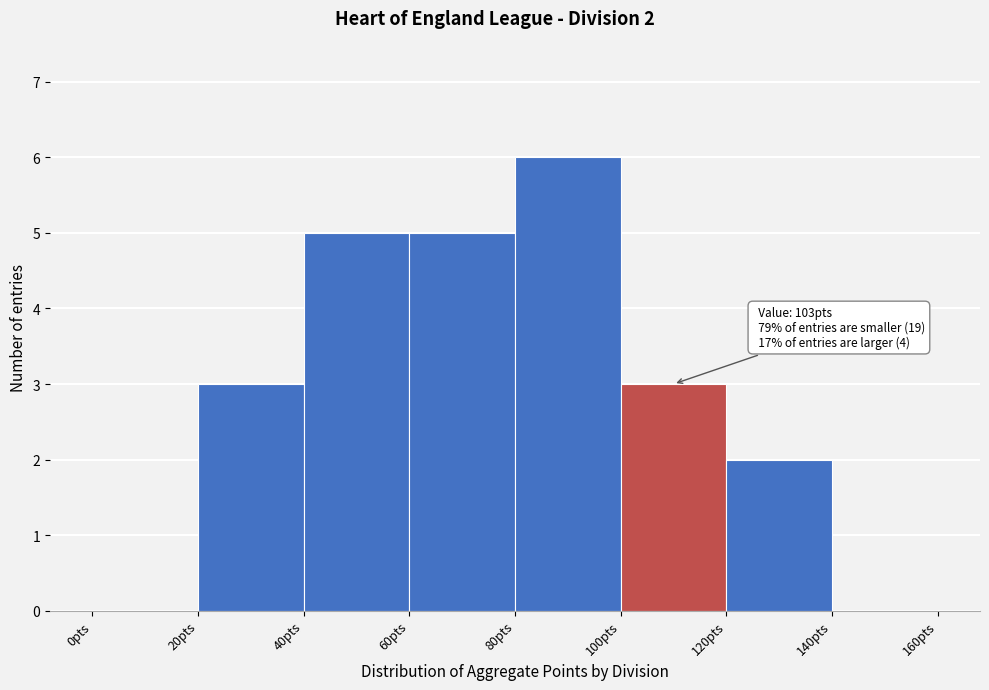

Over which range of the x-axis is the bar tallest?

80 to 100